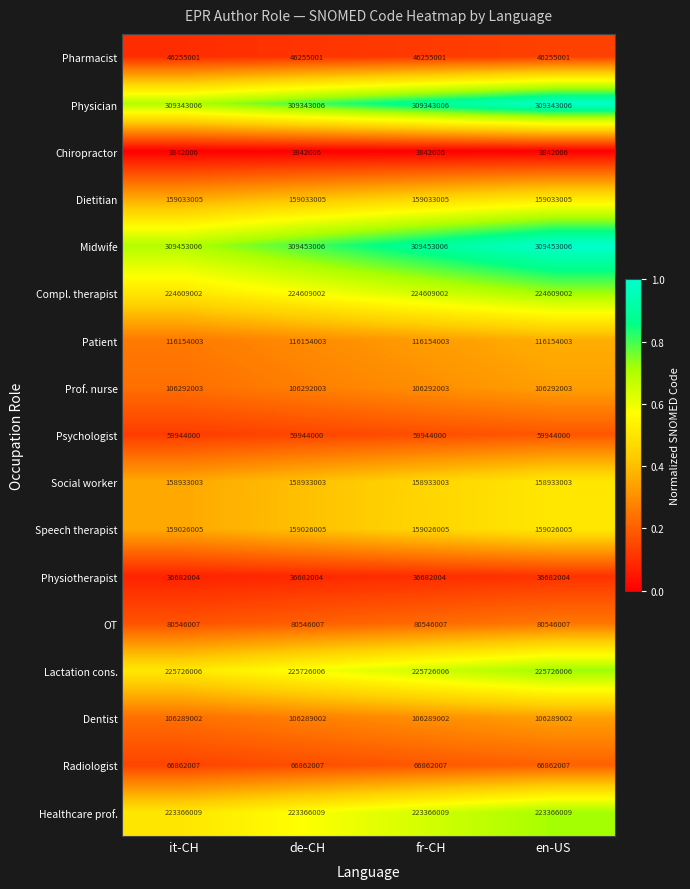

What is the difference between the highest and lowest values at it-CH?

305611000